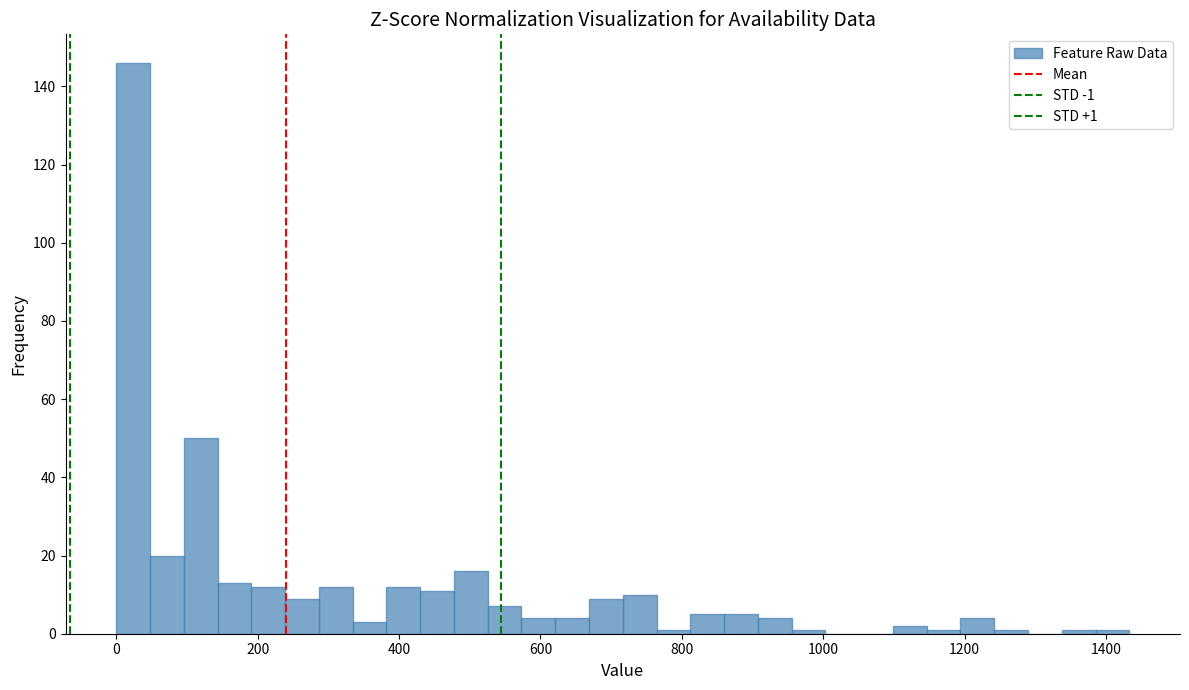

Read against the x-axis, roughly where is the centre of the tallest bar?

20